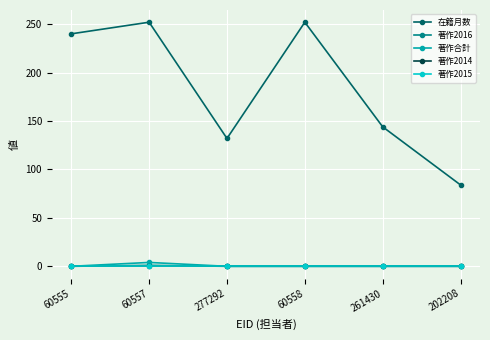

Rank the series by their maximum value, from highest to lowest.

在籍月数, 著作合計, 著作2016, 著作2014, 著作2015